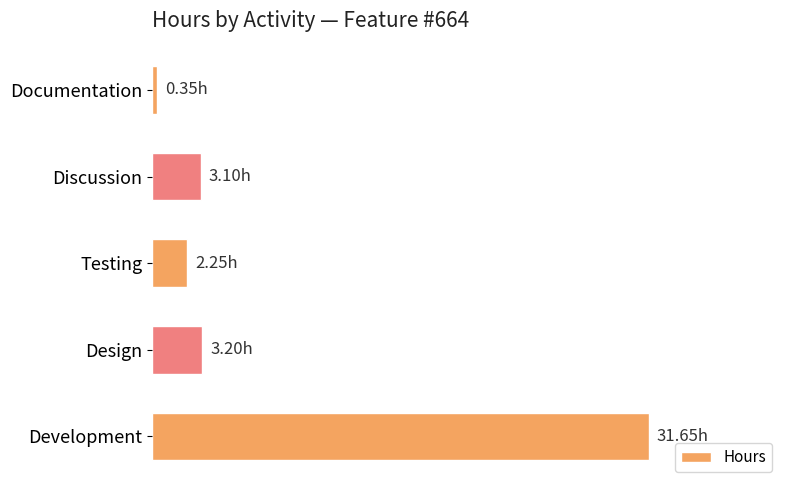

Count the number of categories in the chart.

5